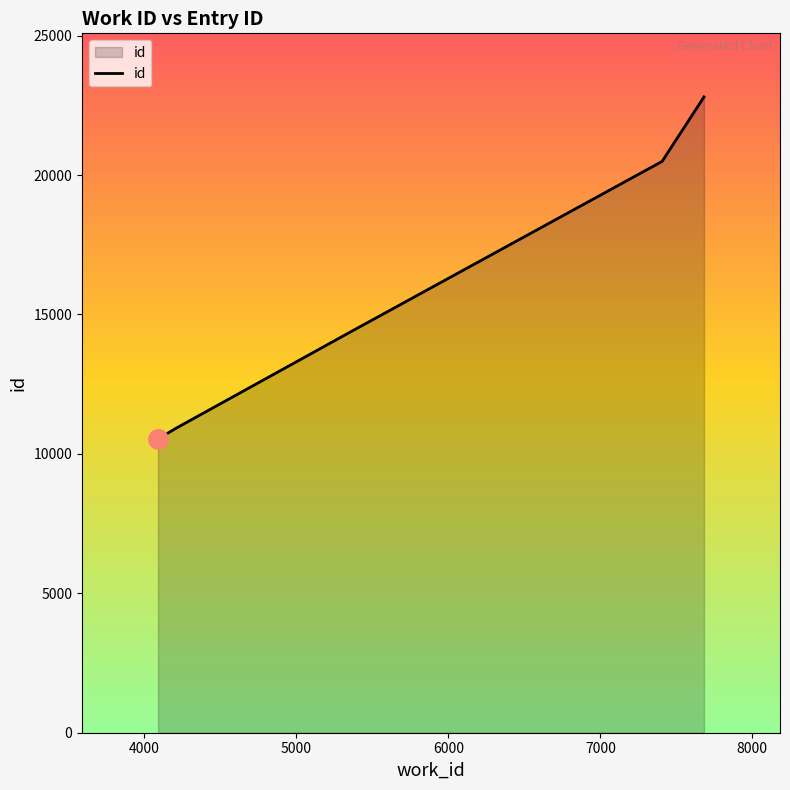

What is the value of the 3rd point from the left?

14404